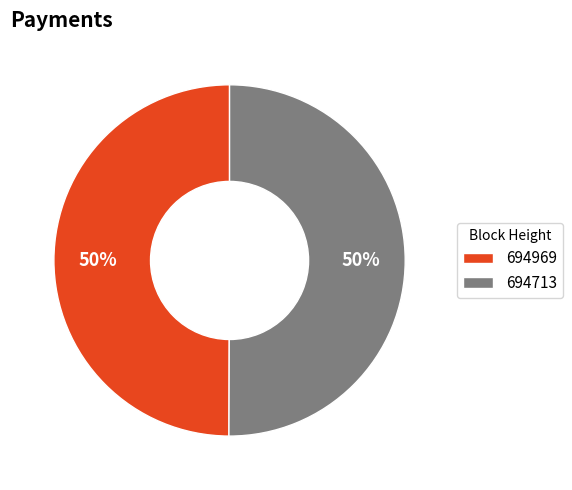

What is the ratio of the value at 694713 to the value at 694969?

1.0